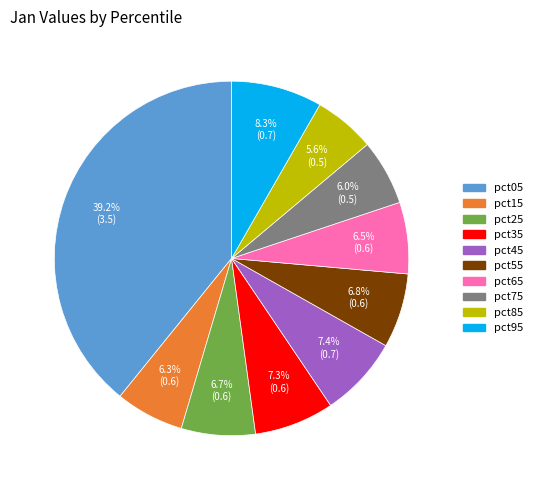

True or false: pct15 accounts for 6% of the total.

True